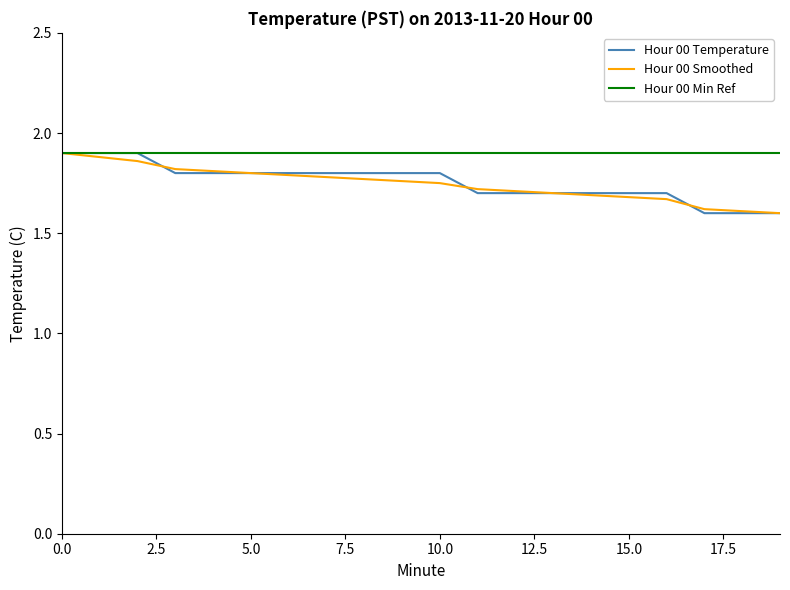

How many categories are shown in the chart?

20